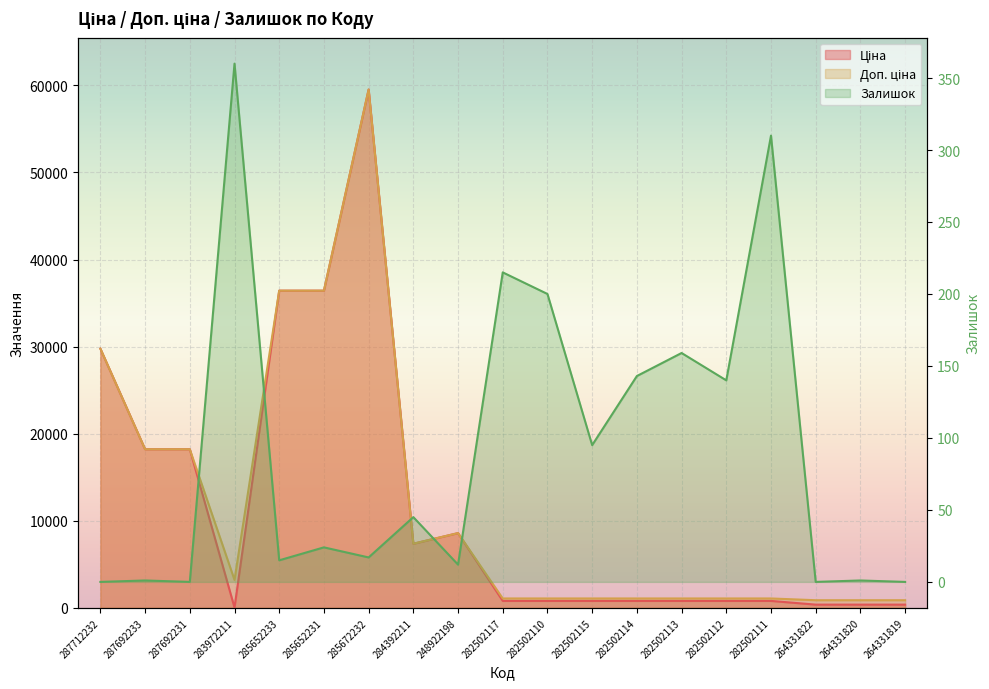

At which label does Залишок reach its minimum?

287712232